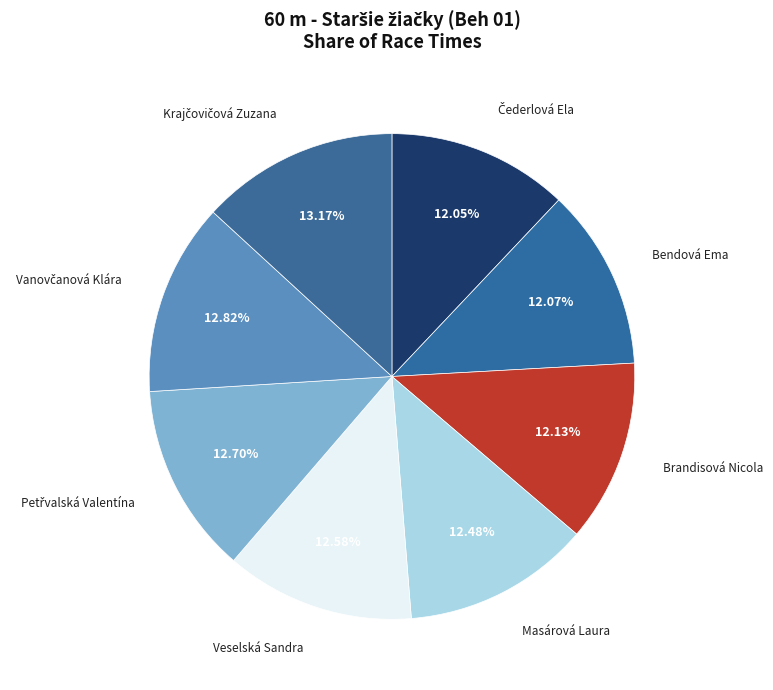

How many segments does this pie chart have?

8